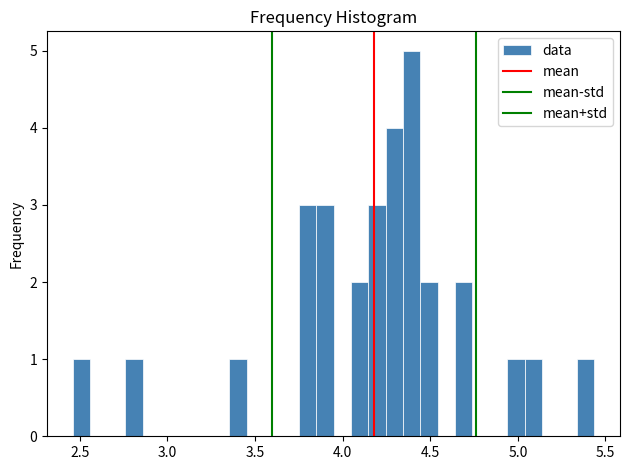

Around what value on the x-axis is the tallest bar? Give the approximate position of its centre, as read against the axis.

4.40